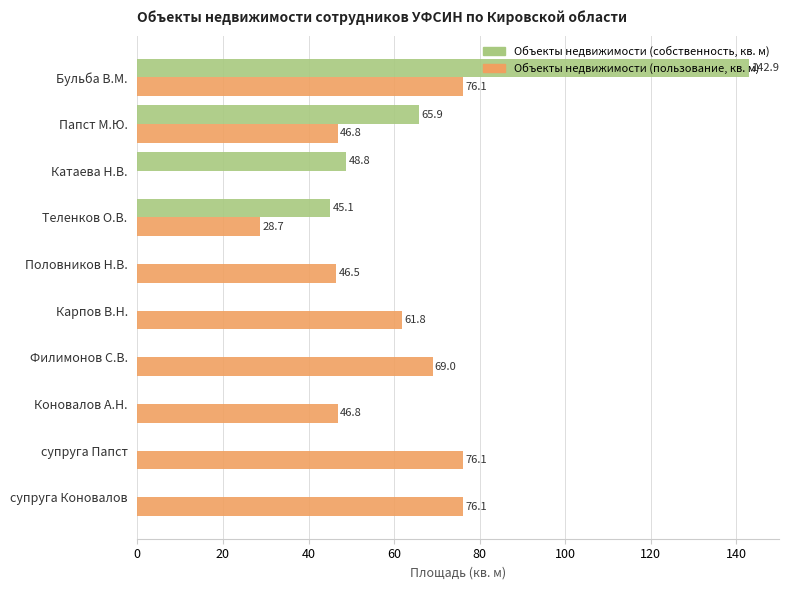

True or false: Объекты недвижимости (пользование, кв. м) has a value of 18.7 at Папст М.Ю..

False